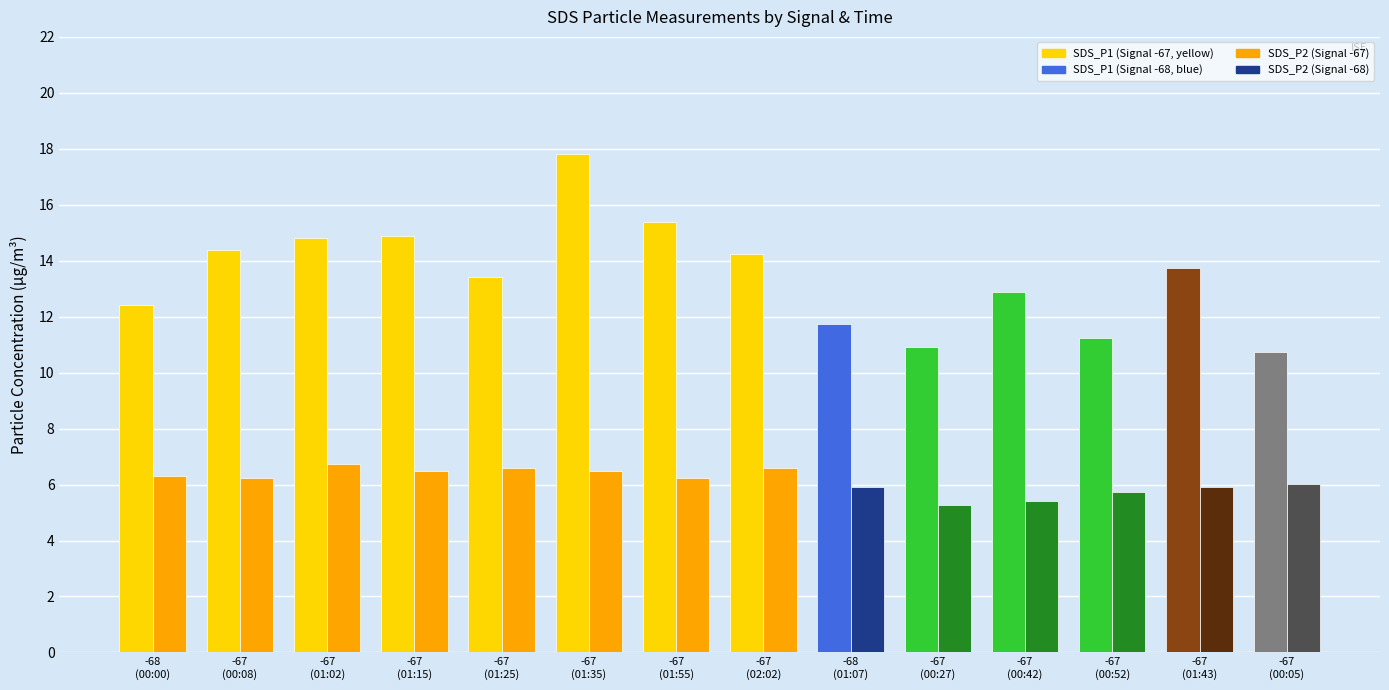

What is the maximum value shown in the chart?

17.8